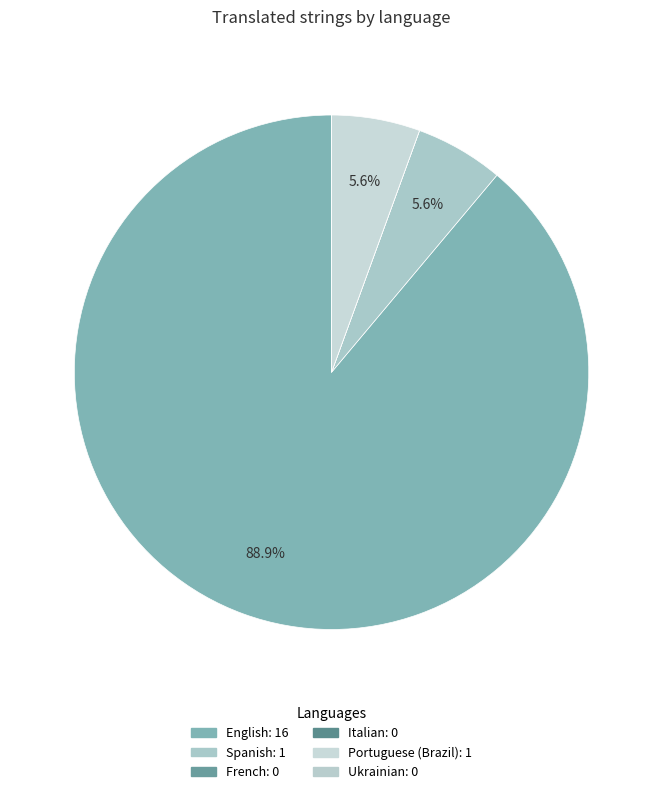

To the nearest percent, what is the difference between the largest and smallest slice percentages?

89%